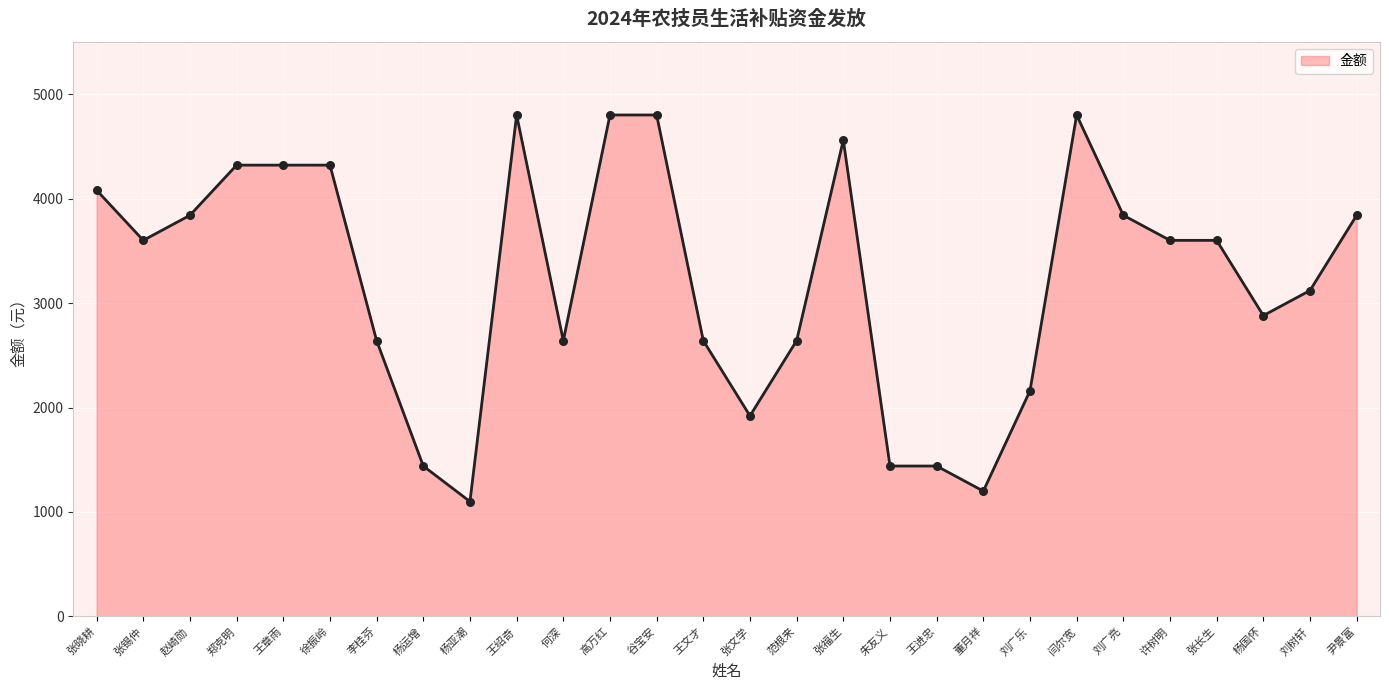

What is the change in value from 王章雨 to 尹景富?

-480